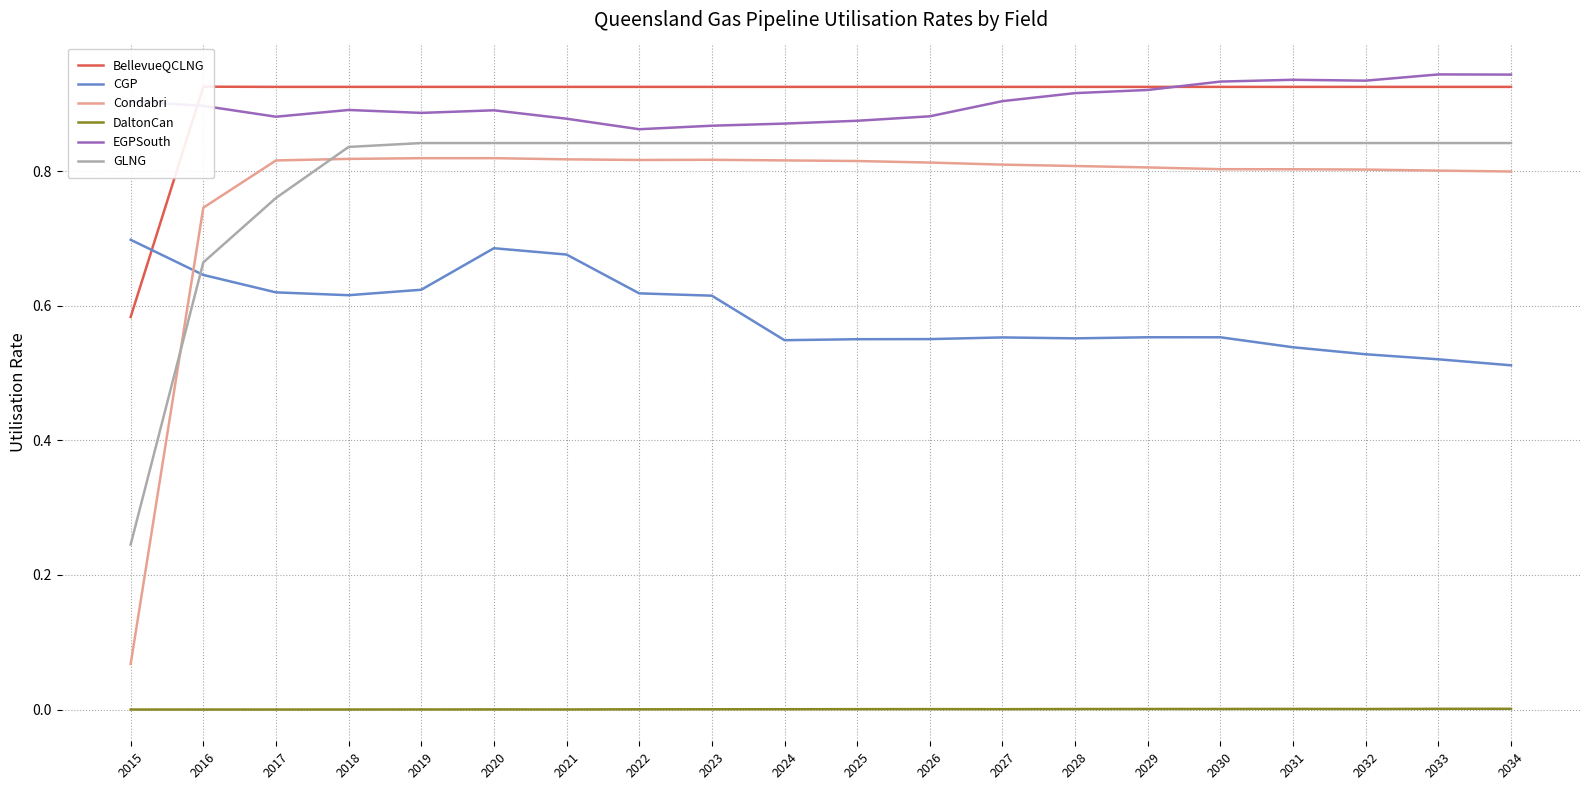

The value of EGPSouth at 2017 is 0.9. True or false?

True